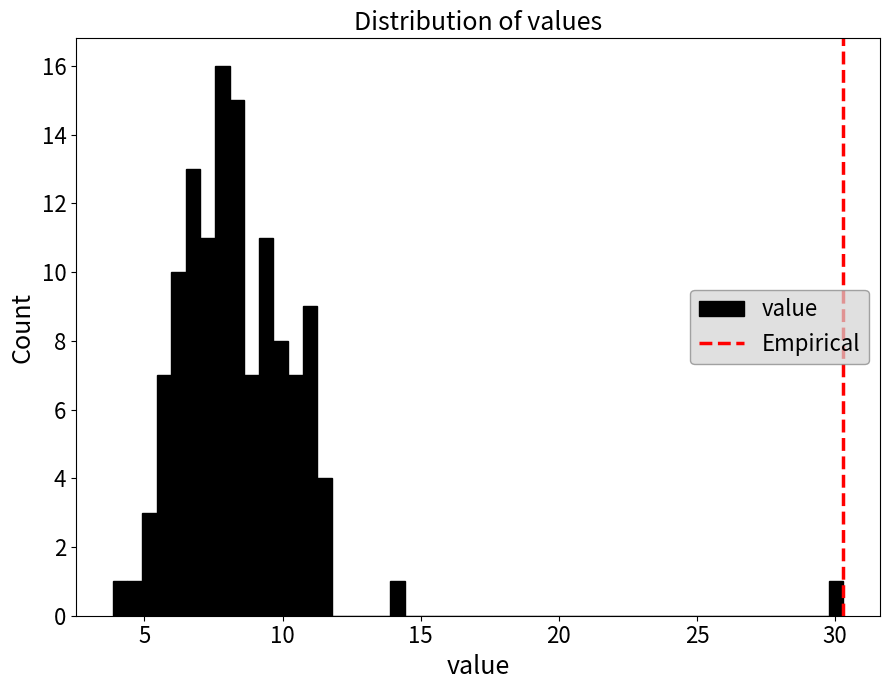

Read against the x-axis, roughly where is the centre of the tallest bar?

8.0